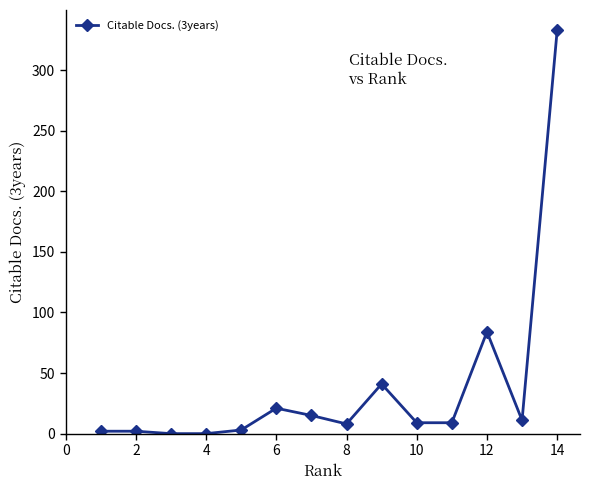

What is the average value?

38